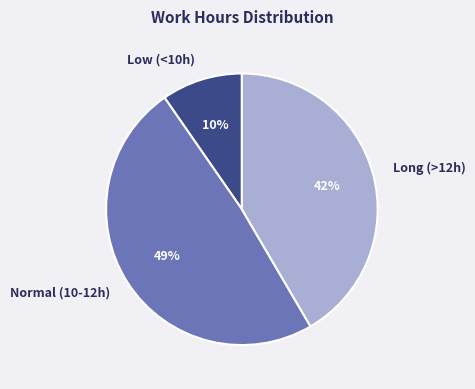

Is it true that Long (>12h) is 56% of the pie?

False